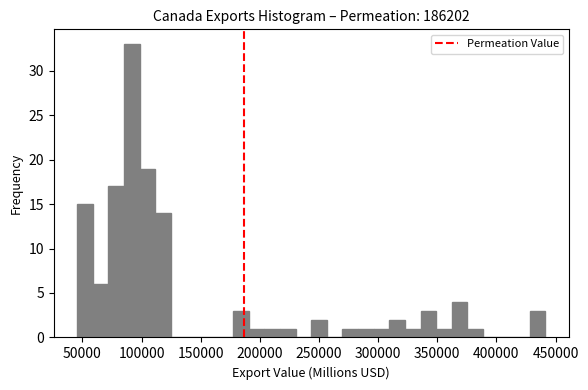

Read against the x-axis, roughly where is the centre of the tallest bar?

90000